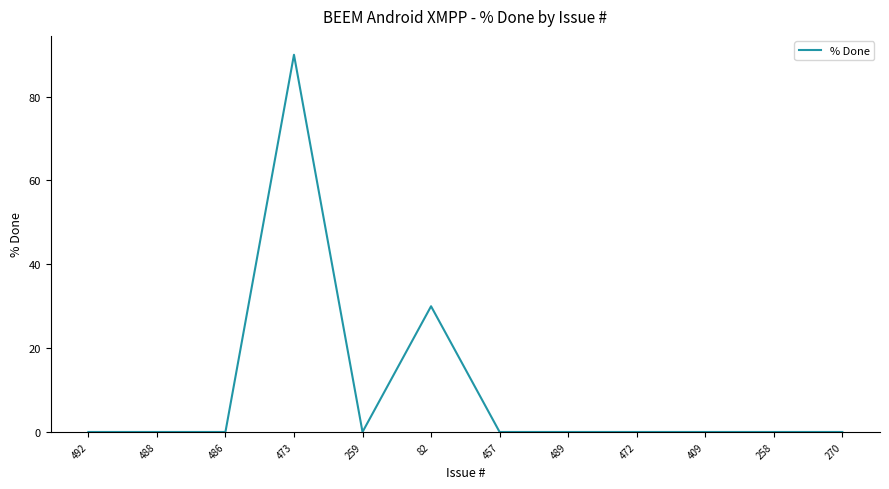

Does the chart display data point markers on the line(s)?

No